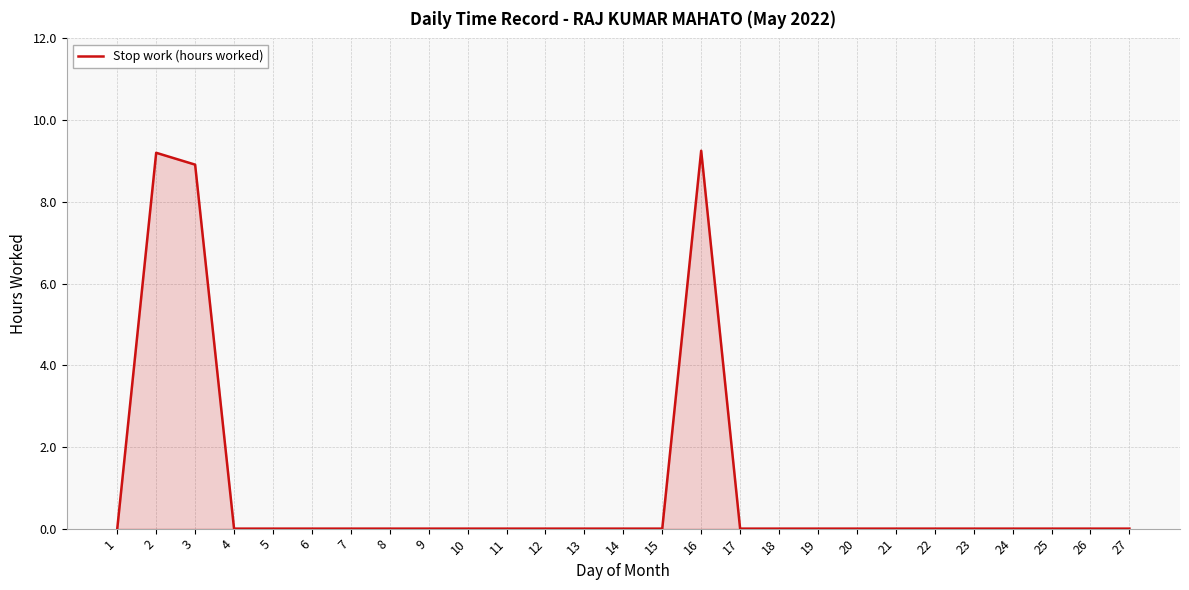

Count the number of data series in this chart.

1